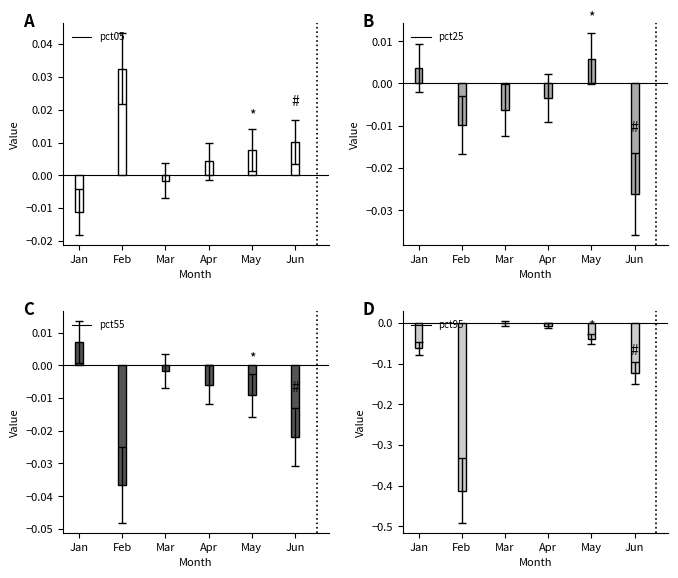

Reading right to left, list all the values displayed in this chart.

pct05: Jun=0.0	May=0.0	Apr=0.0	Mar=-0.0	Feb=0.0	Jan=-0.0
pct25: Jun=-0.0	May=0.0	Apr=-0.0	Mar=-0.0	Feb=-0.0	Jan=0.0
pct55: Jun=-0.0	May=-0.0	Apr=-0.0	Mar=-0.0	Feb=-0.0	Jan=0.0
pct95: Jun=-0.1	May=-0.0	Apr=-0.0	Mar=-0.0	Feb=-0.4	Jan=-0.1